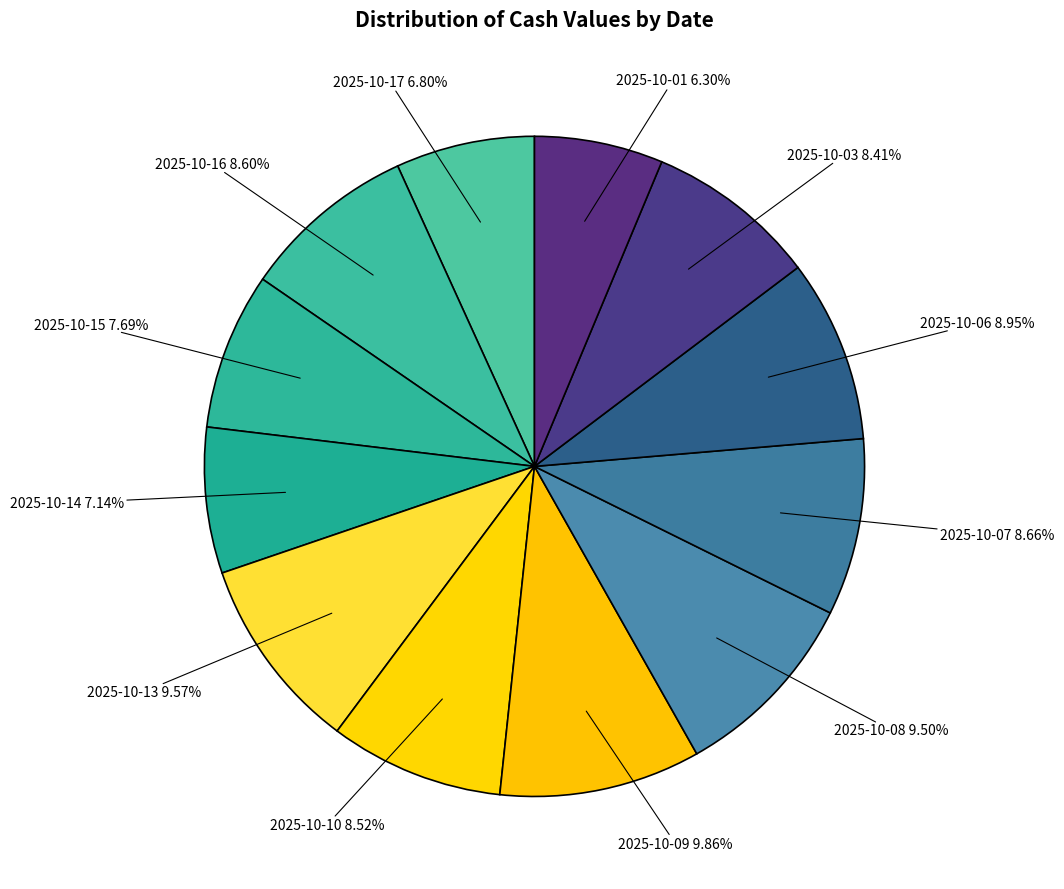

The 2025-10-07 slice represents 20% of the pie. True or false?

False